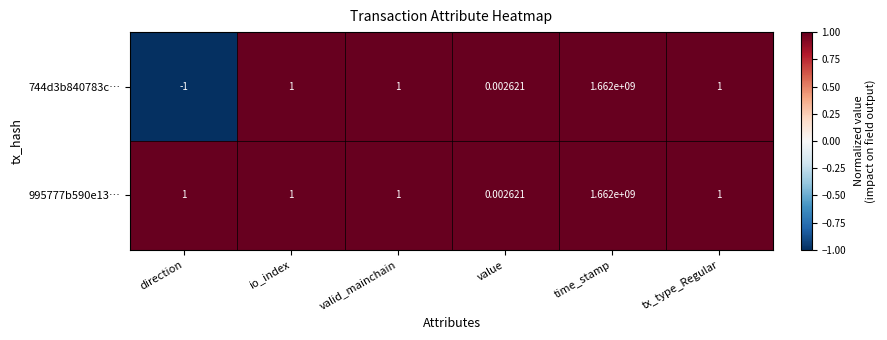

At which category does the chart reach its minimum across all series?

direction